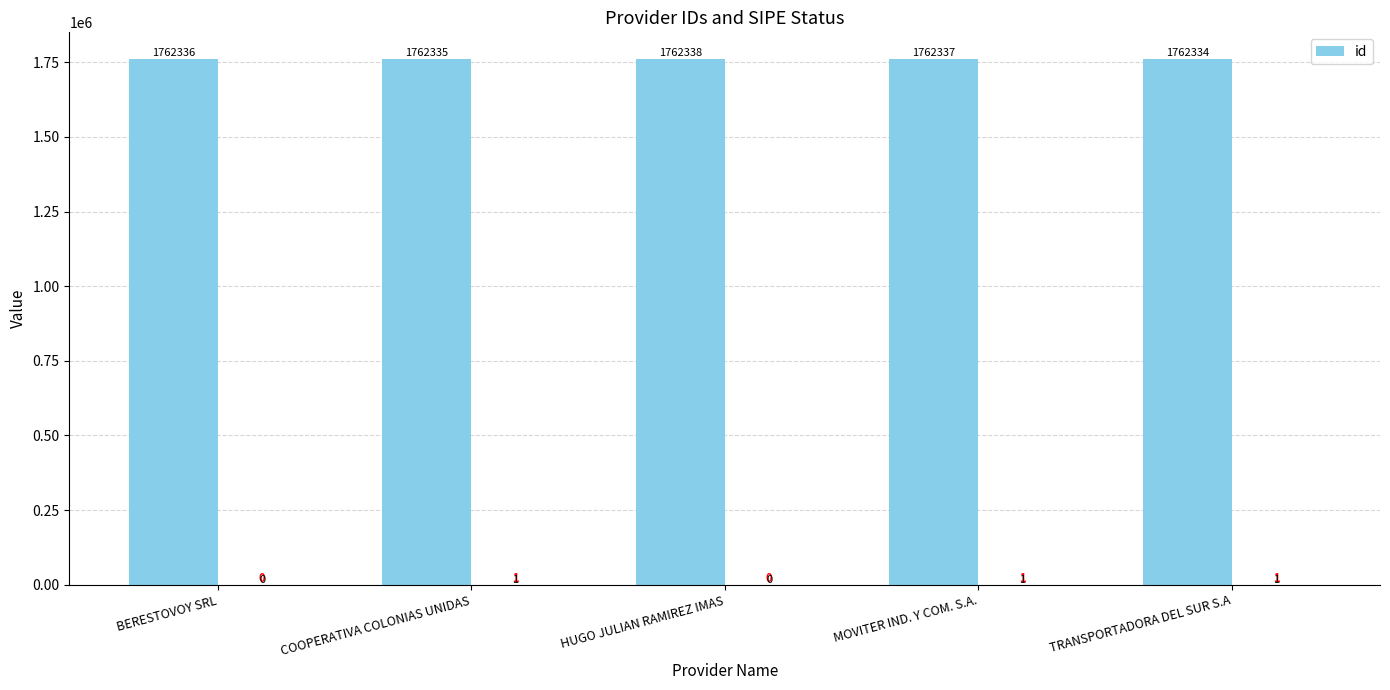

What is the difference between the values at COOPERATIVA COLONIAS UNIDAS and BERESTOVOY SRL?

1